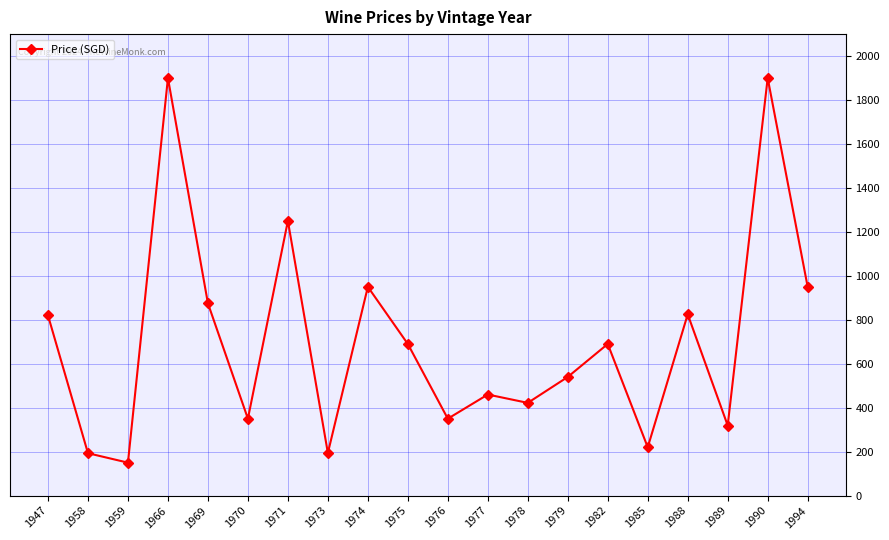

What is the smallest value displayed?

150